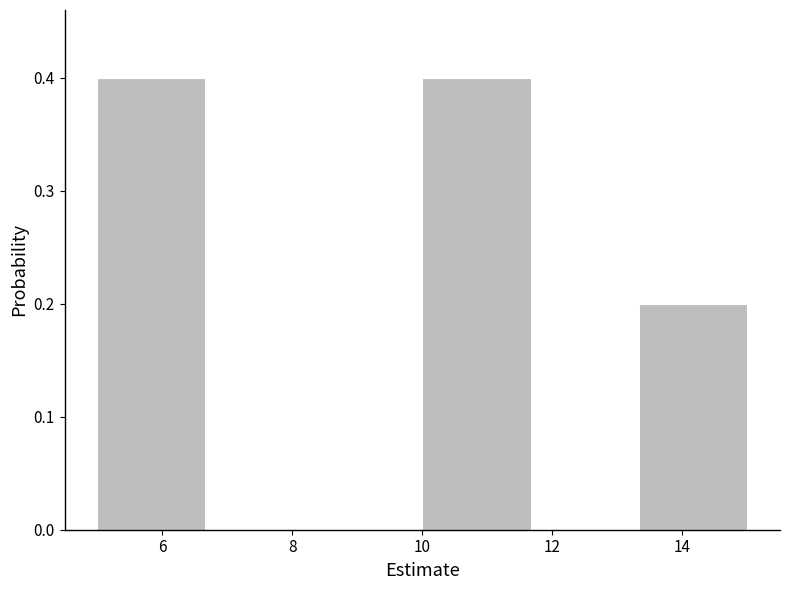

What is the height of the bar covering 5.0 to 6.6 on the x-axis? Neither the bar edges nor the heights are printed on the chart, so give them approximately, as read against the axes.

0.4